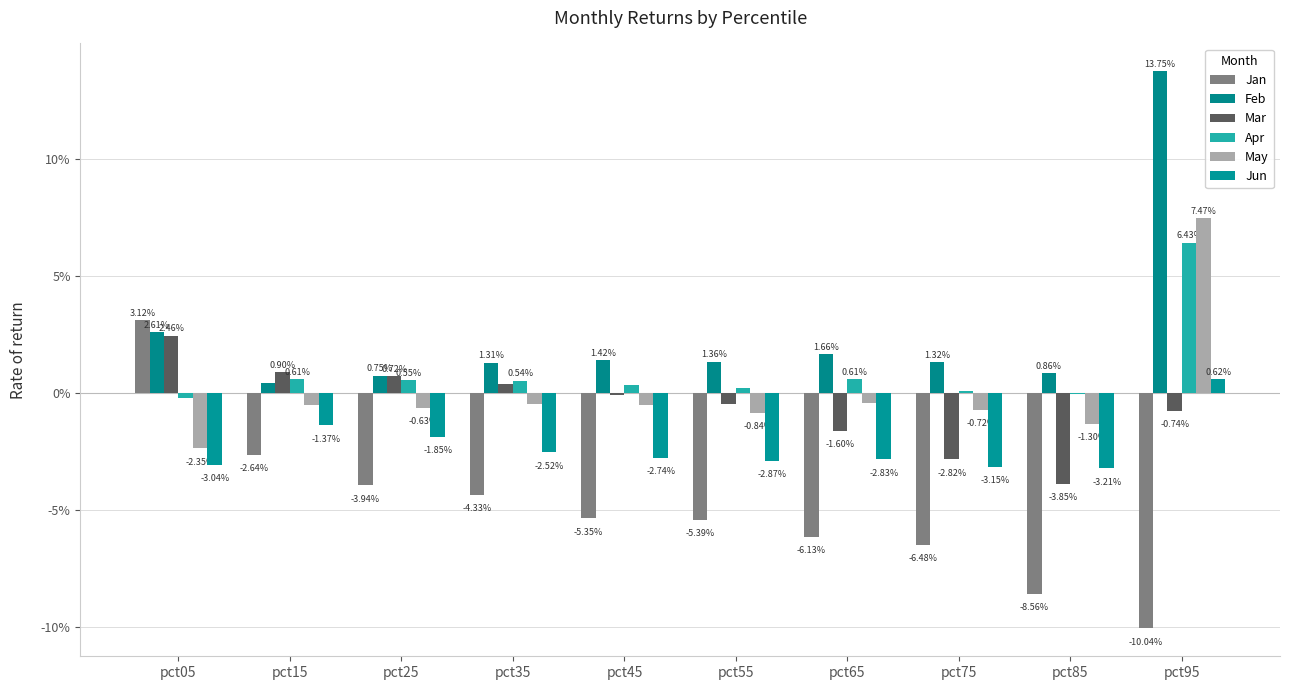

Reading left to right, what are all the values shown in this chart?

Jan: pct05=0.0	pct15=-0.0	pct25=-0.0	pct35=-0.0	pct45=-0.1	pct55=-0.1	pct65=-0.1	pct75=-0.1	pct85=-0.1	pct95=-0.1
Feb: pct05=0.0	pct15=0.0	pct25=0.0	pct35=0.0	pct45=0.0	pct55=0.0	pct65=0.0	pct75=0.0	pct85=0.0	pct95=0.1
Mar: pct05=0.0	pct15=0.0	pct25=0.0	pct35=0.0	pct45=-0.0	pct55=-0.0	pct65=-0.0	pct75=-0.0	pct85=-0.0	pct95=-0.0
Apr: pct05=-0.0	pct15=0.0	pct25=0.0	pct35=0.0	pct45=0.0	pct55=0.0	pct65=0.0	pct75=0.0	pct85=-0.0	pct95=0.1
May: pct05=-0.0	pct15=-0.0	pct25=-0.0	pct35=-0.0	pct45=-0.0	pct55=-0.0	pct65=-0.0	pct75=-0.0	pct85=-0.0	pct95=0.1
Jun: pct05=-0.0	pct15=-0.0	pct25=-0.0	pct35=-0.0	pct45=-0.0	pct55=-0.0	pct65=-0.0	pct75=-0.0	pct85=-0.0	pct95=0.0